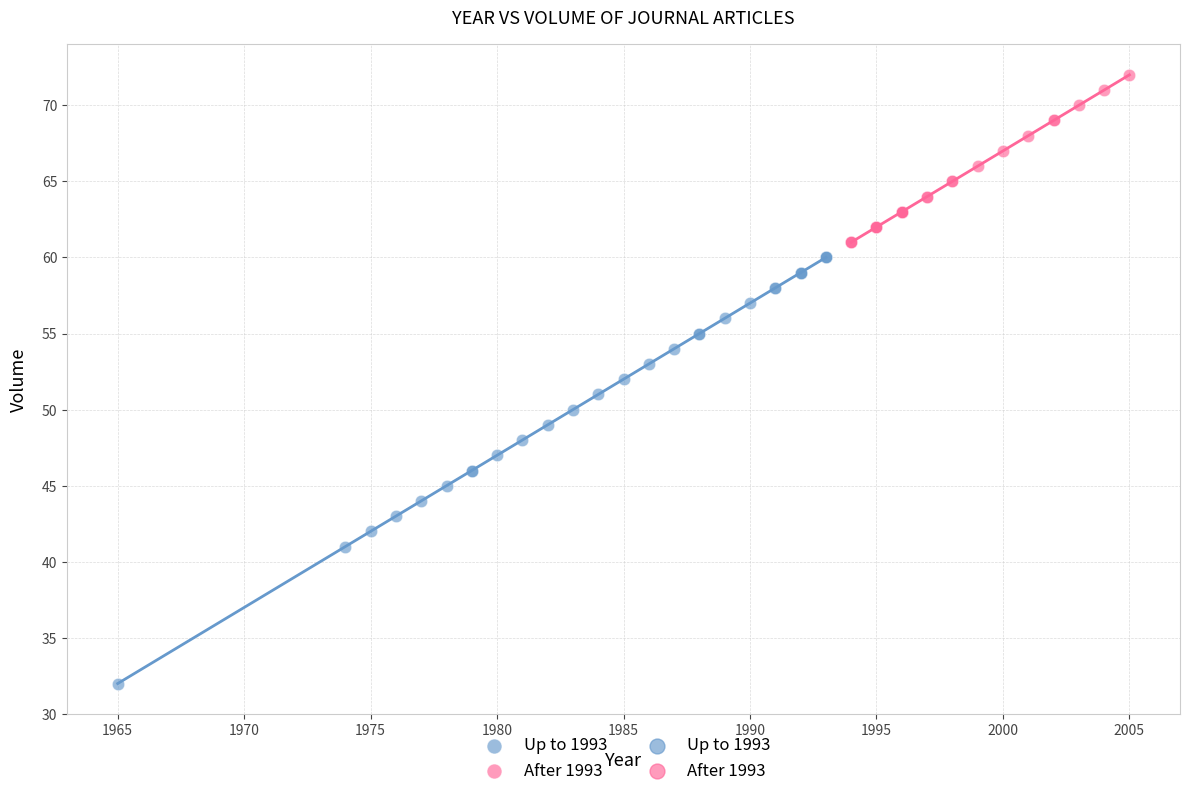

Which series reaches the maximum Y coordinate?

After 1993